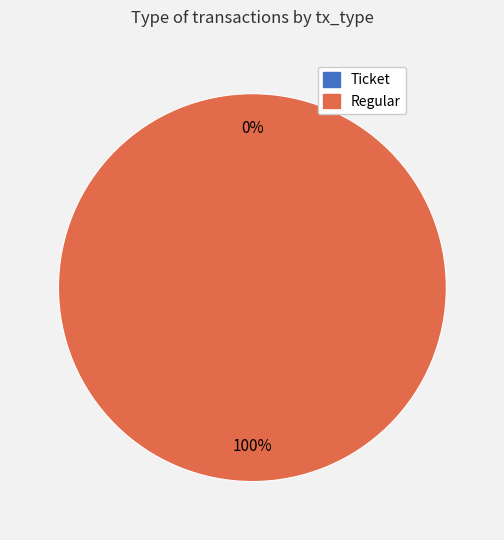

Does any single category account for the majority?

Yes